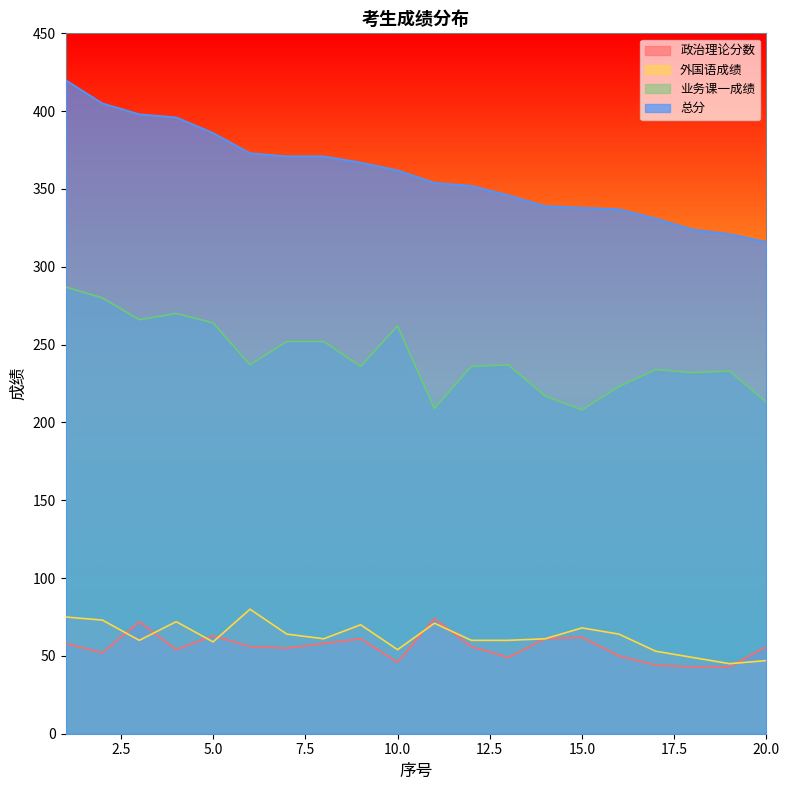

Reading left to right, list all the values displayed in this chart.

政治理论分数: 58	52	72	54	63	56	55	58	61	46	74	56	49	61	62	50	44	43	43	56
外国语成绩: 75	73	60	72	59	80	64	61	70	54	71	60	60	61	68	64	53	49	45	47
业务课一成绩: 287	280	266	270	264	237	252	252	236	262	209	236	237	217	208	223	234	232	233	213
总分: 420	405	398	396	386	373	371	371	367	362	354	352	346	339	338	337	331	324	321	316